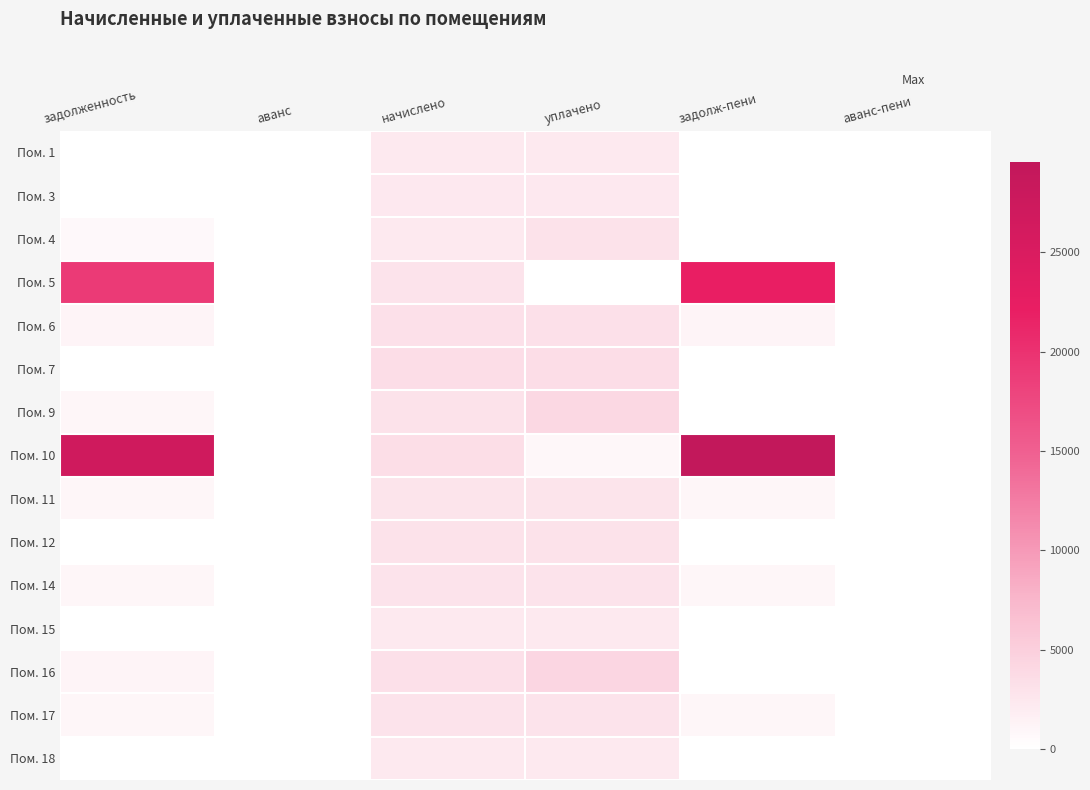

Reading left to right, list all the values displayed in this chart.

Пом. 1: задолженность=0.0	аванс=0.0	начислено=2283.9	уплачено=2283.9	задолж-пени=0.0	аванс-пени=0.0
Пом. 3: задолженность=0.0	аванс=0.0	начислено=2356.5	уплачено=2356.5	задолж-пени=0.0	аванс-пени=0.0
Пом. 4: задолженность=760.1	аванс=0.0	начислено=2280.2	уплачено=3040.3	задолж-пени=0.0	аванс-пени=0.0
Пом. 5: задолженность=19143.6	аванс=0.0	начислено=2932.8	уплачено=0.0	задолж-пени=22076.4	аванс-пени=0.0
Пом. 6: задолженность=1049.7	аванс=0.0	начислено=3149.1	уплачено=3149.1	задолж-пени=1049.7	аванс-пени=0.0
Пом. 7: задолженность=0.0	аванс=0.0	начислено=3545.0	уплачено=3545.0	задолж-пени=0.0	аванс-пени=0.0
Пом. 9: задолженность=1025.3	аванс=0.0	начислено=3075.8	уплачено=4101.0	задолж-пени=0.0	аванс-пени=0.0
Пом. 10: задолженность=27009.5	аванс=0.0	начислено=3453.4	уплачено=906.2	задолж-пени=29556.6	аванс-пени=0.0
Пом. 11: задолженность=940.9	аванс=0.0	начислено=2822.8	уплачено=2822.8	задолж-пени=940.9	аванс-пени=0.0
Пом. 12: задолженность=0.0	аванс=0.0	начислено=3079.4	уплачено=3079.4	задолж-пени=0.0	аванс-пени=0.0
Пом. 14: задолженность=980.0	аванс=0.0	начислено=2940.1	уплачено=2940.1	задолж-пени=980.0	аванс-пени=0.0
Пом. 15: задолженность=0.0	аванс=0.0	начислено=2258.2	уплачено=2258.2	задолж-пени=0.0	аванс-пени=0.0
Пом. 16: задолженность=1054.6	аванс=0.0	начислено=3163.8	уплачено=4218.4	задолж-пени=0.0	аванс-пени=0.0
Пом. 17: задолженность=981.3	аванс=0.0	начислено=2943.8	уплачено=2943.8	задолж-пени=981.3	аванс-пени=0.0
Пом. 18: задолженность=0.0	аванс=0.0	начислено=2280.2	уплачено=2280.2	задолж-пени=0.0	аванс-пени=0.0